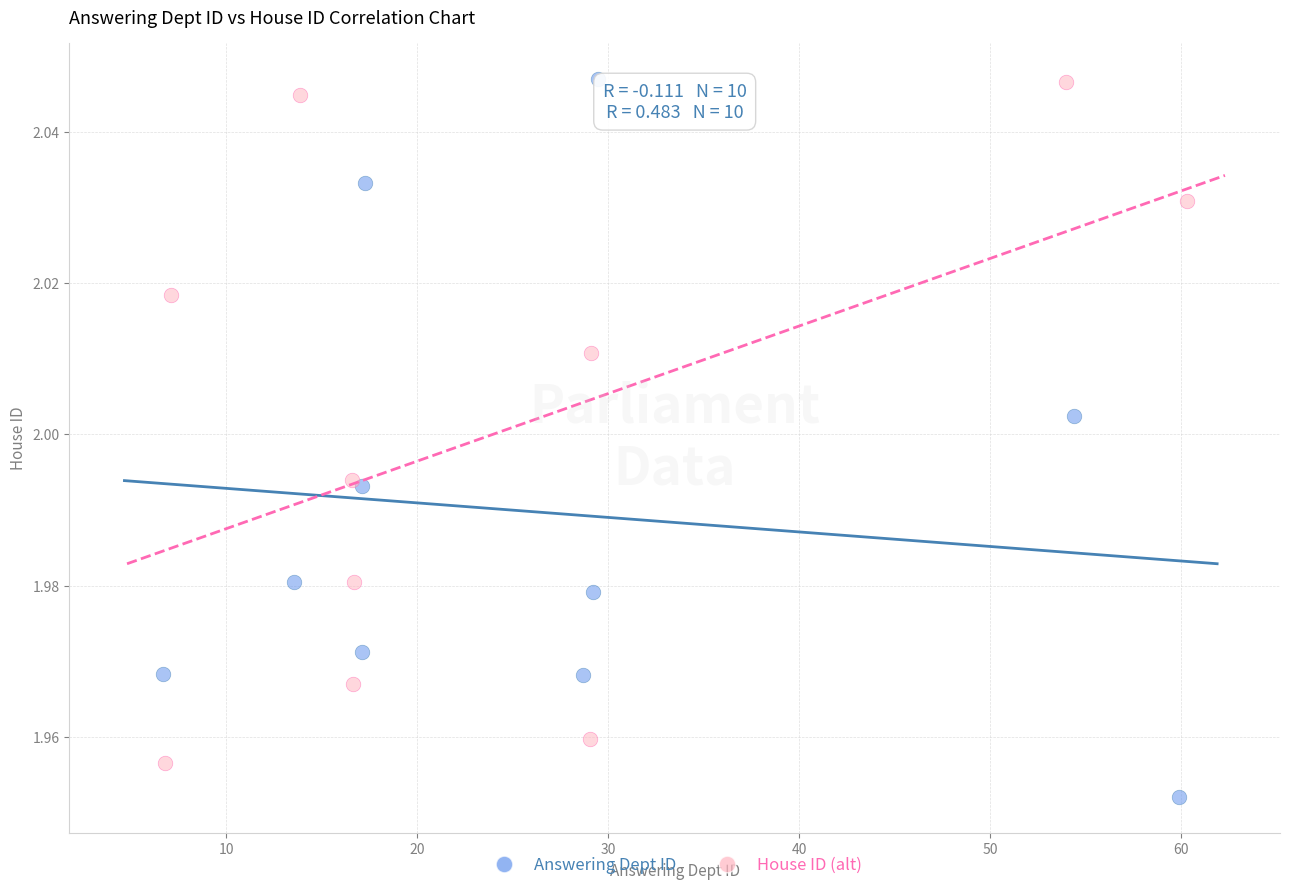

Which series reaches the minimum Y coordinate?

Answering Dept ID